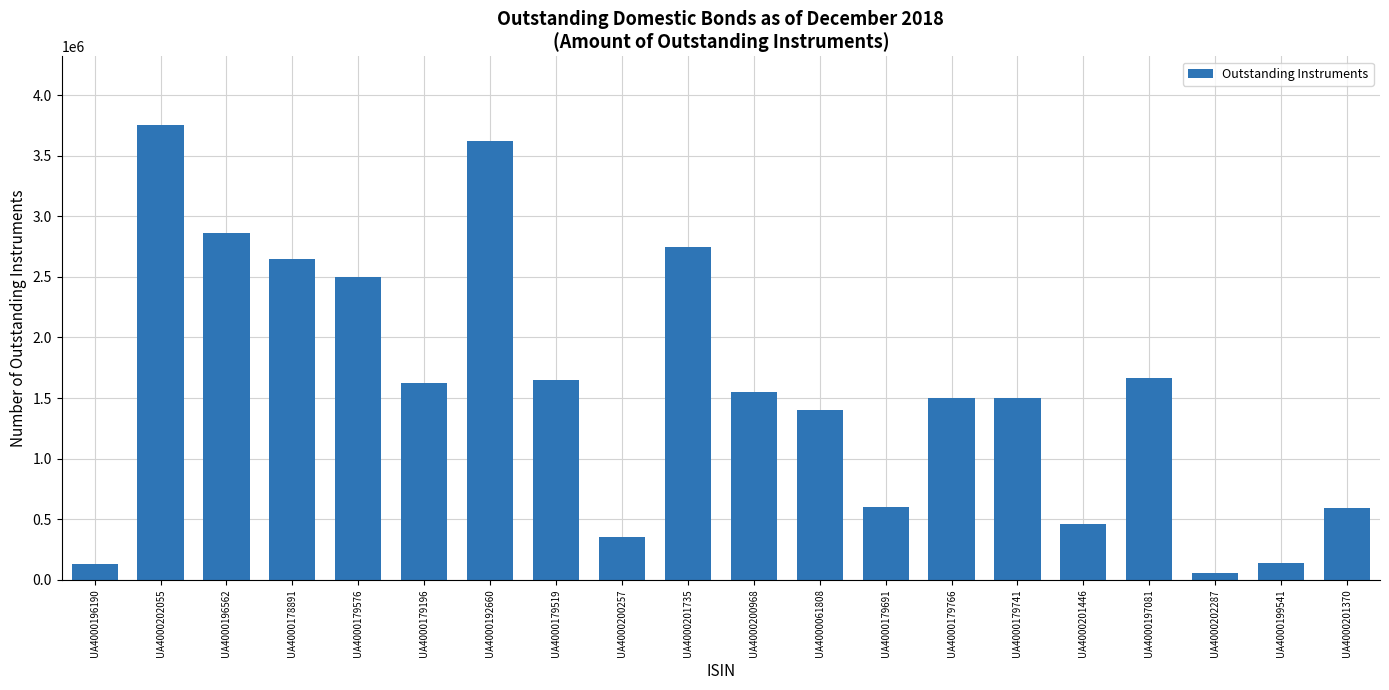

What is the label of the 5th bar from the left?

UA4000179576